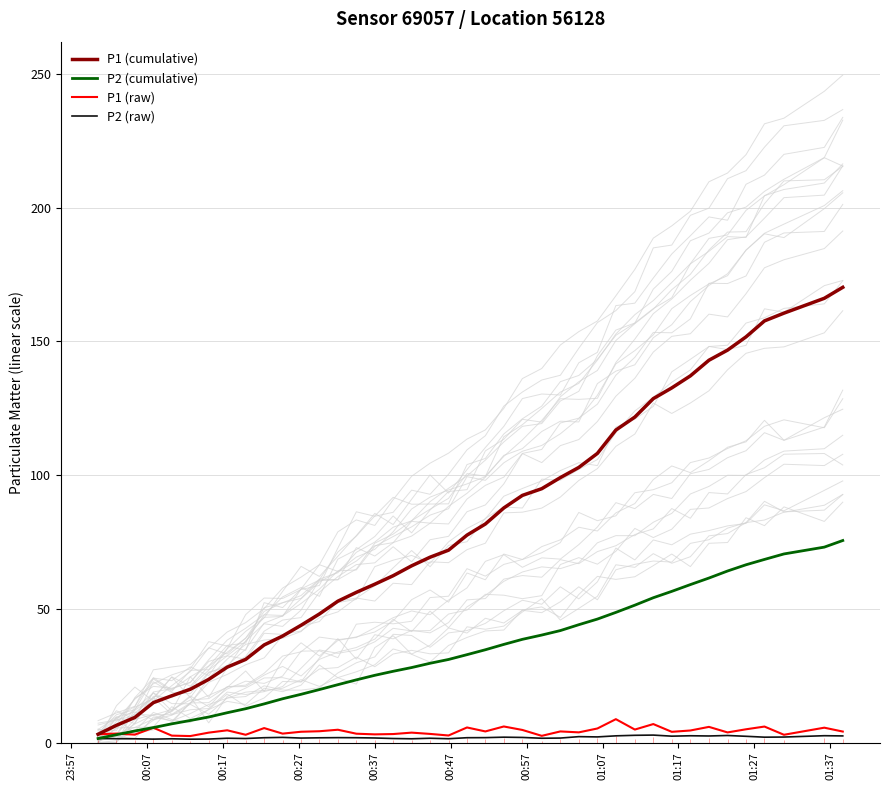

What is the maximum value for P1 (raw)?

8.7